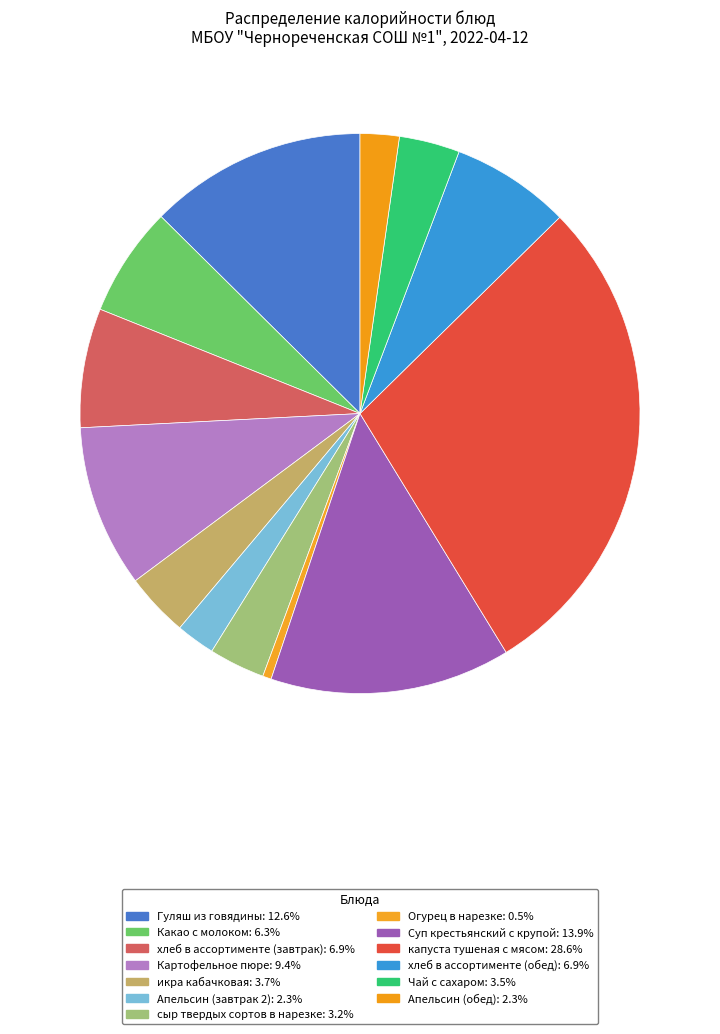

Does Апельсин (обед) represent more than half of the total?

No